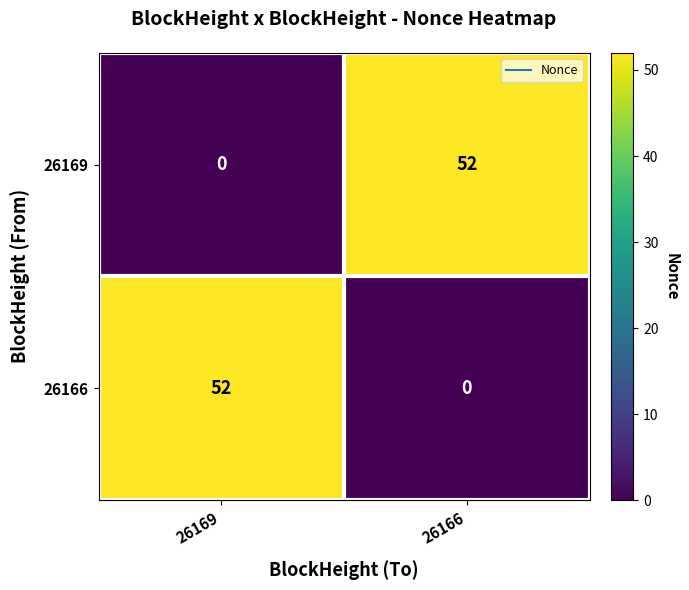

The 26169 series shows 52 at 26166. True or false?

True